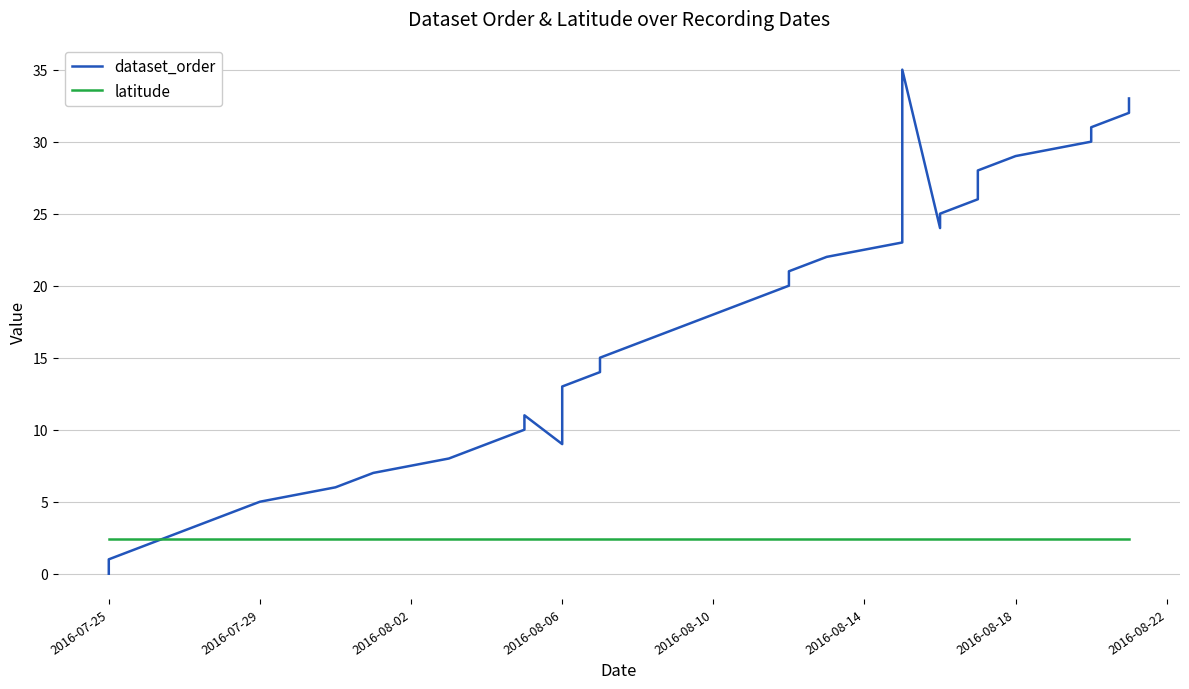

What is the total value across all series at 2016-08-06?

11.4